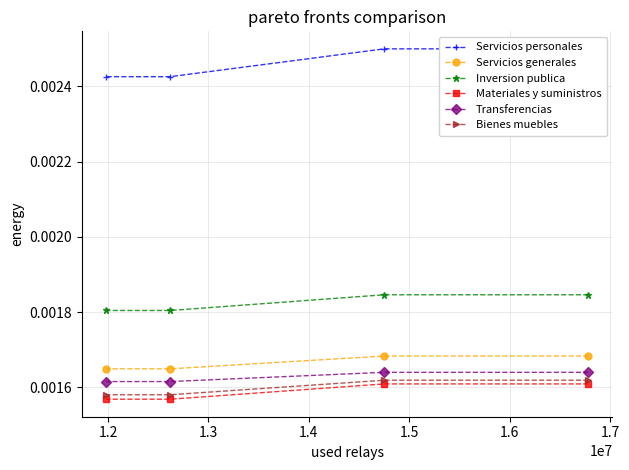

How many Materiales y suministros values are between 0 and 1?

4